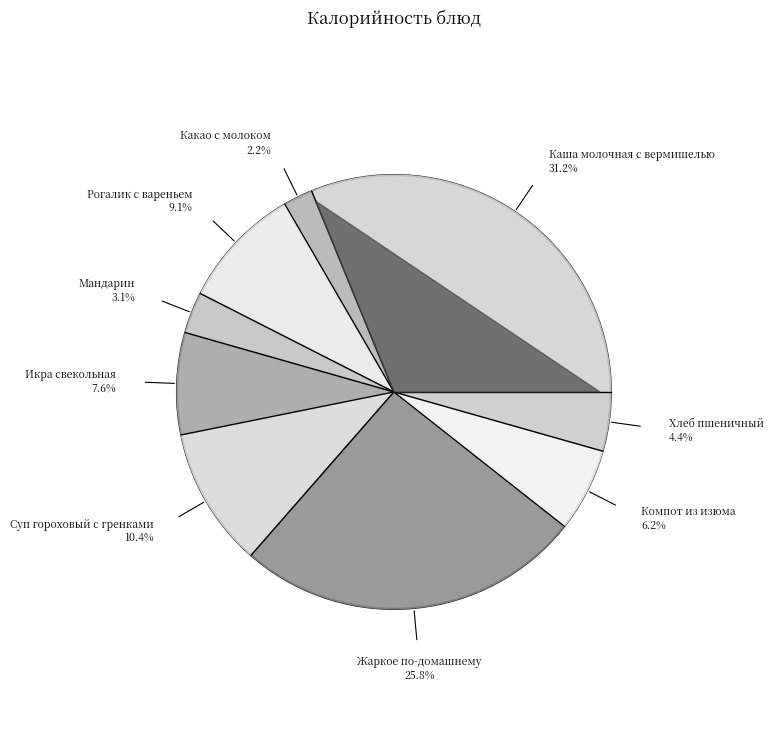

To the nearest percent, what is the difference between the Каша молочная с вермишелью and Какао с молоком slice percentages?

29%